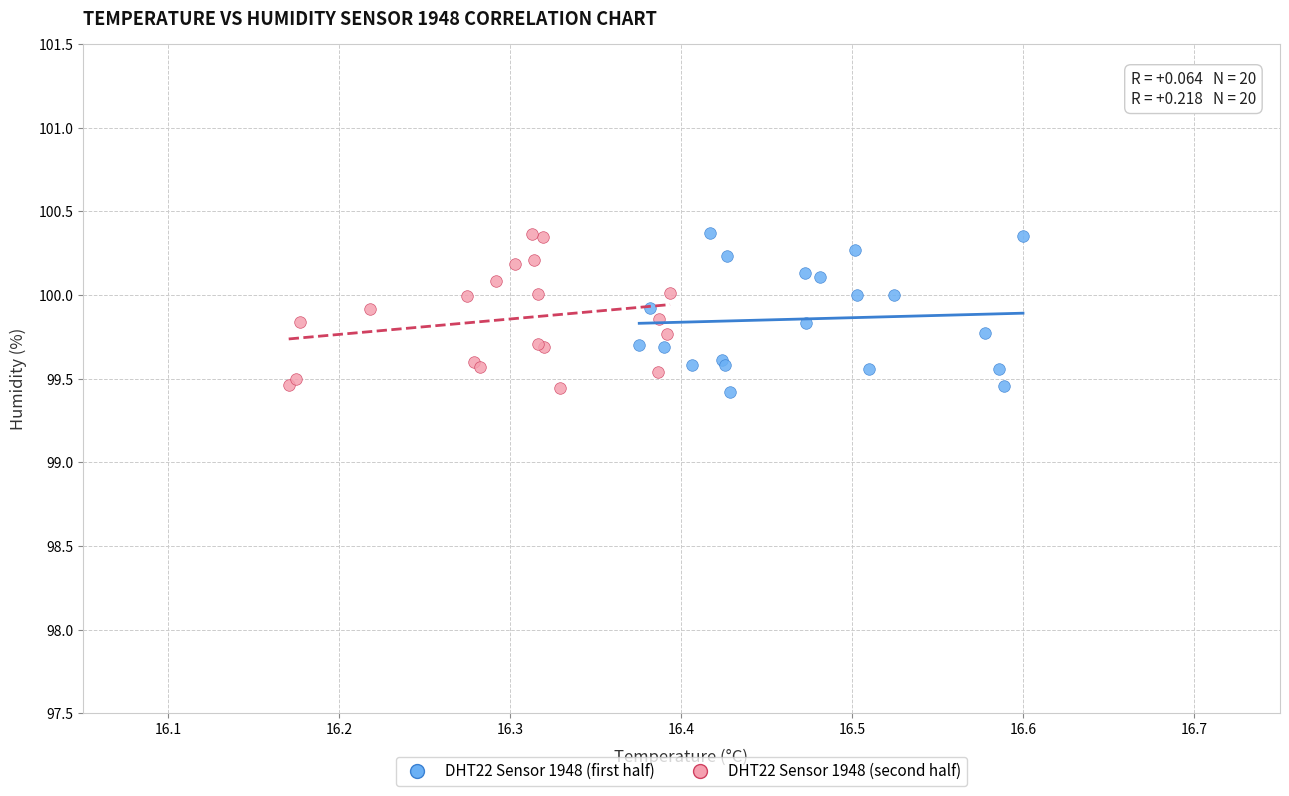

What are all the series names shown in the legend?

DHT22 Sensor 1948 (first half), DHT22 Sensor 1948 (second half)